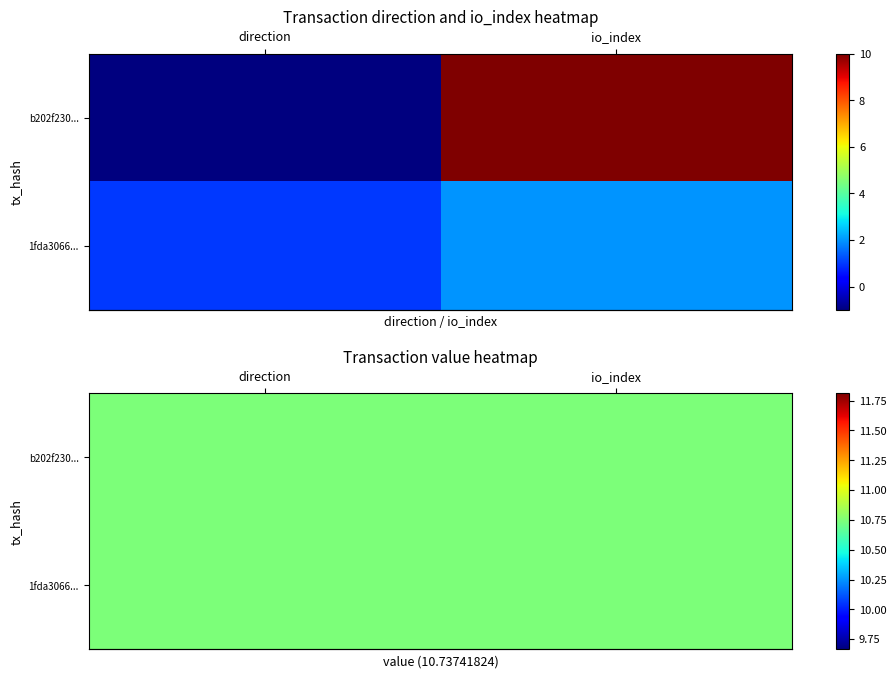

Is it true that 1fda306677655242a70183bf7001517445ff58d equals 1 at 0?

False